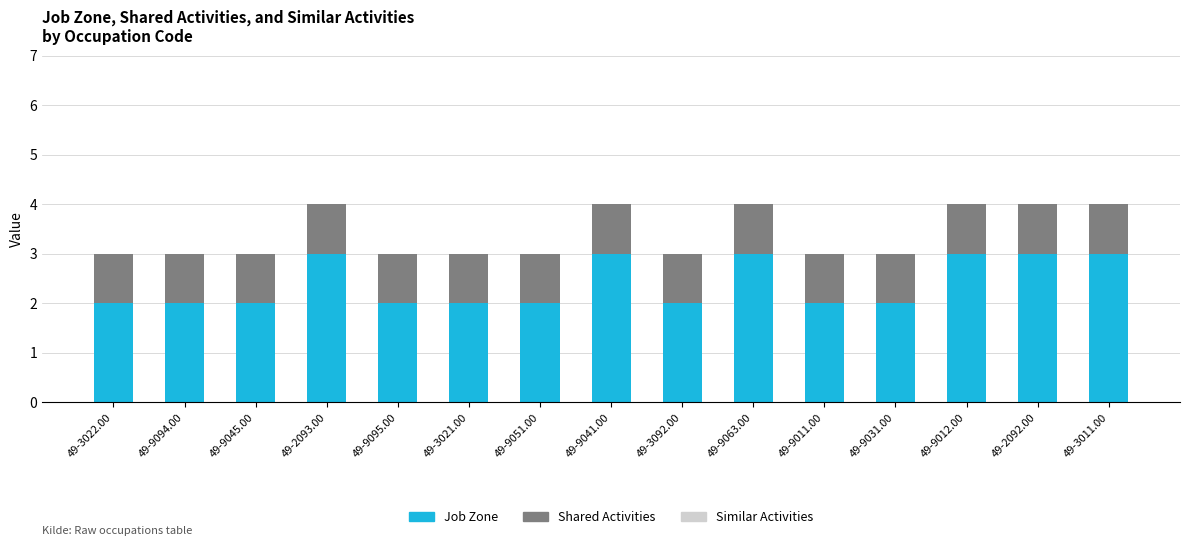

What is the total value across all series at 49-9051.00?

3